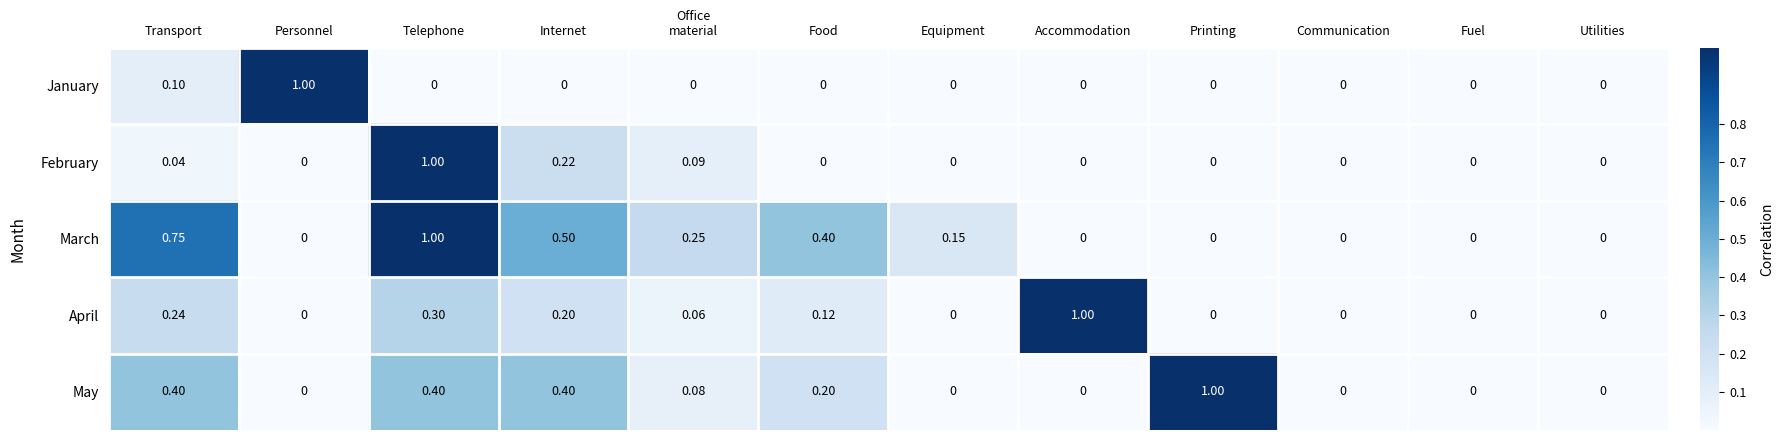

Which category has the highest value in the May series?

Printing